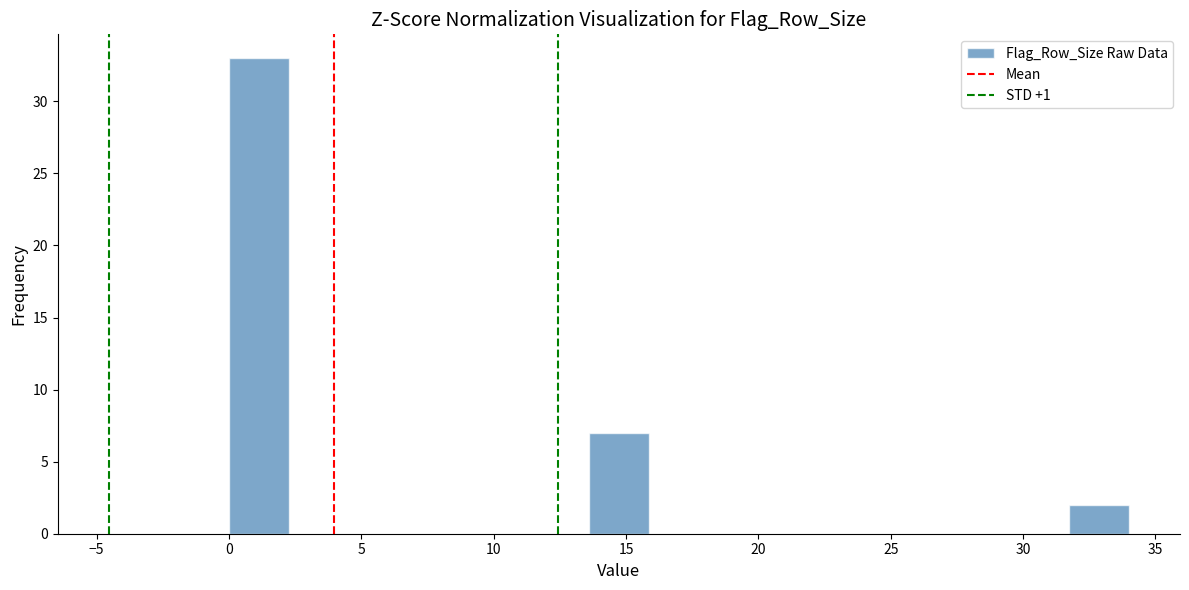

Which range on the x-axis has the tallest bar?

0.0 to 2.5